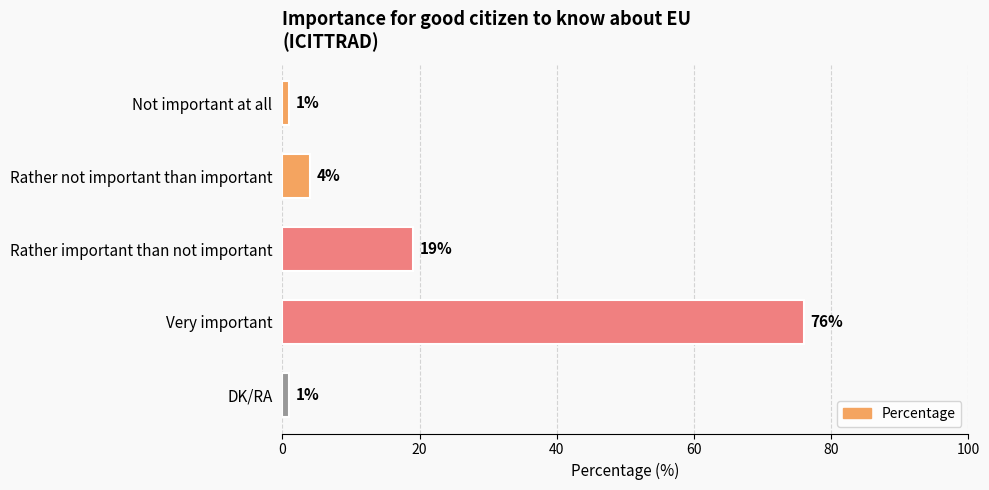

Which has a higher value, Rather not important than important or Very important?

Very important